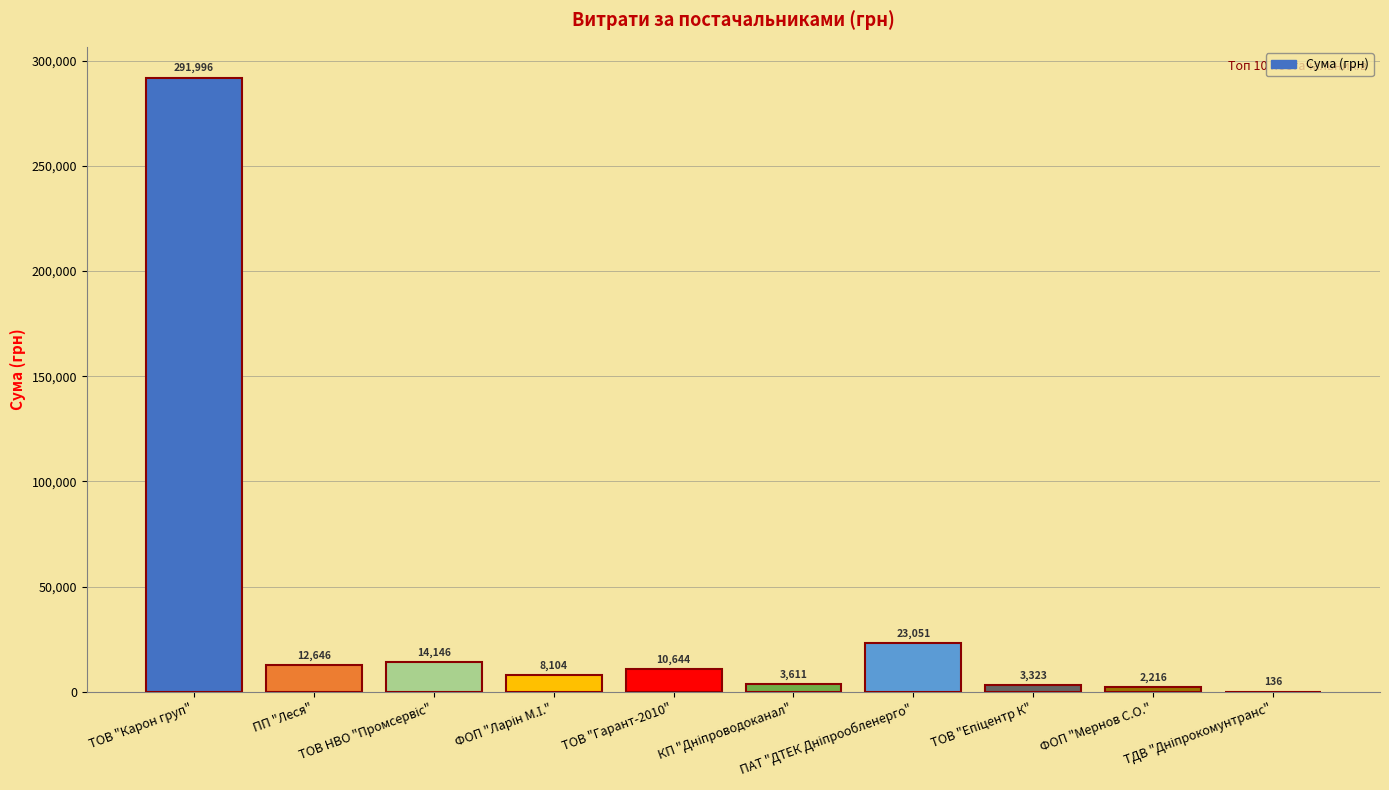

Rank the categories by value from lowest to highest.

ТДВ "Дніпрокомунтранс", ФОП "Мернов С.О.", ТОВ "Епіцентр К", КП "Дніпроводоканал", ФОП "Ларін М.І.", ТОВ "Гарант-2010", ПП "Леся", ТОВ НВО "Промсервіс", ПАТ "ДТЕК Дніпрообленерго", ТОВ "Карон груп"